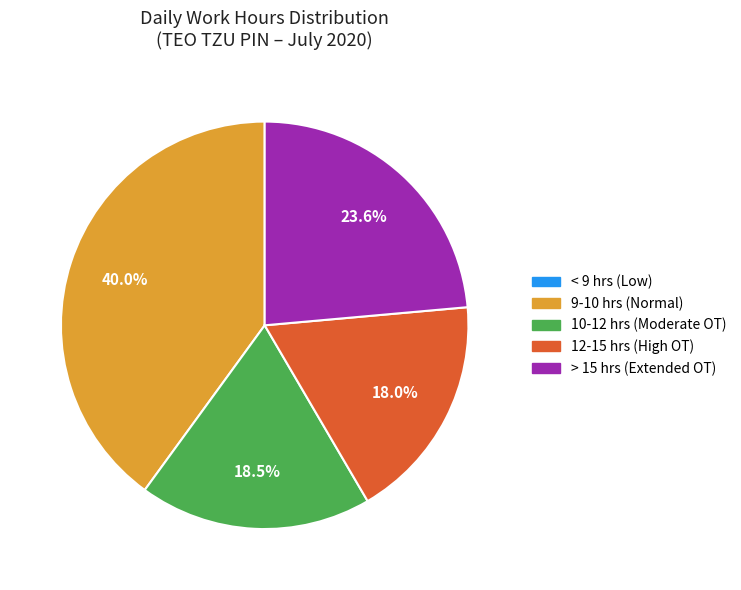

Does any single category account for the majority?

No